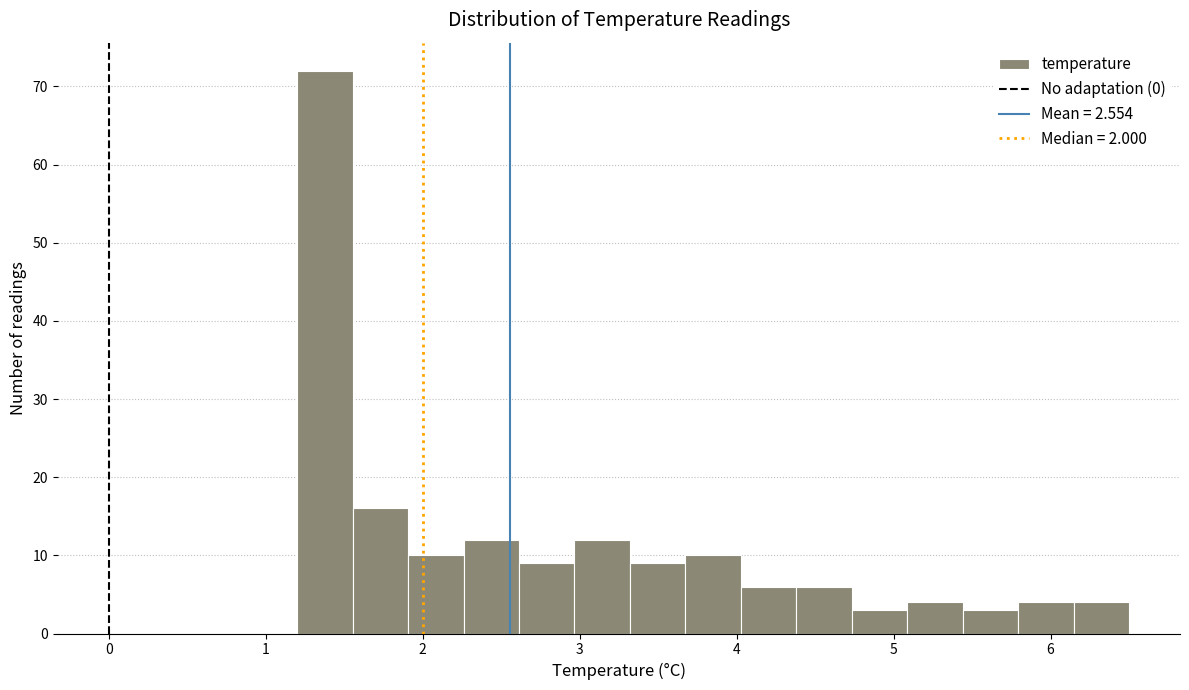

Read against the x-axis, roughly where is the centre of the tallest bar?

1.4